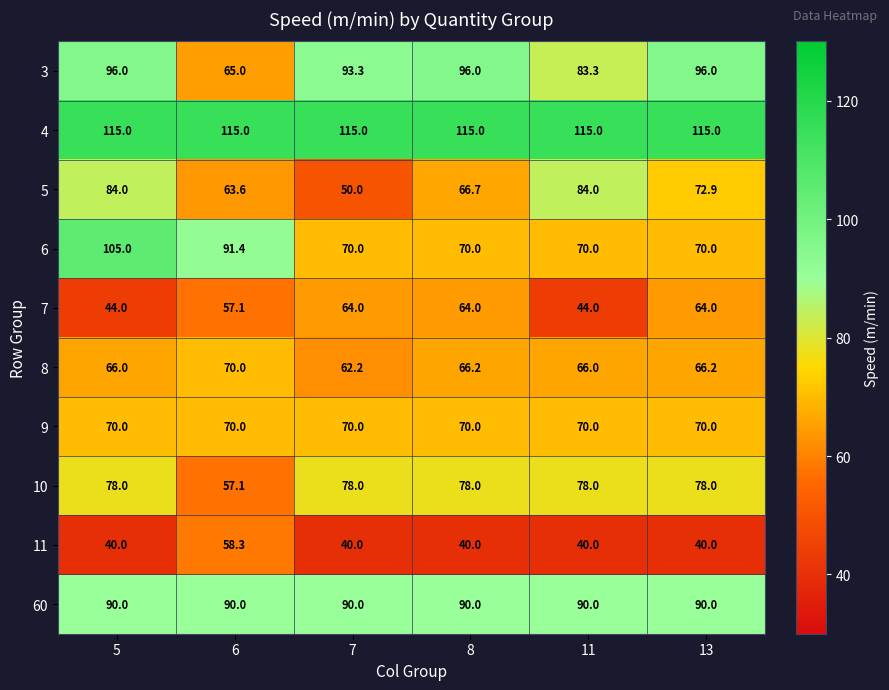

Is it true that 3 equals 34.2 at 5?

False